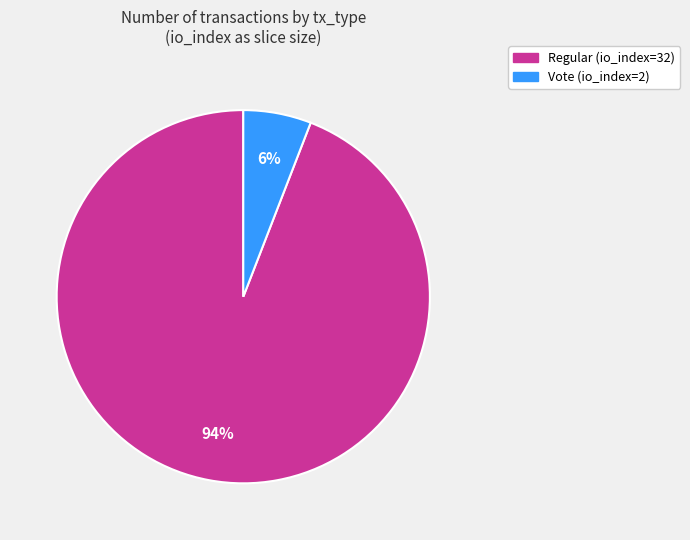

Count the number of slices in the pie.

2